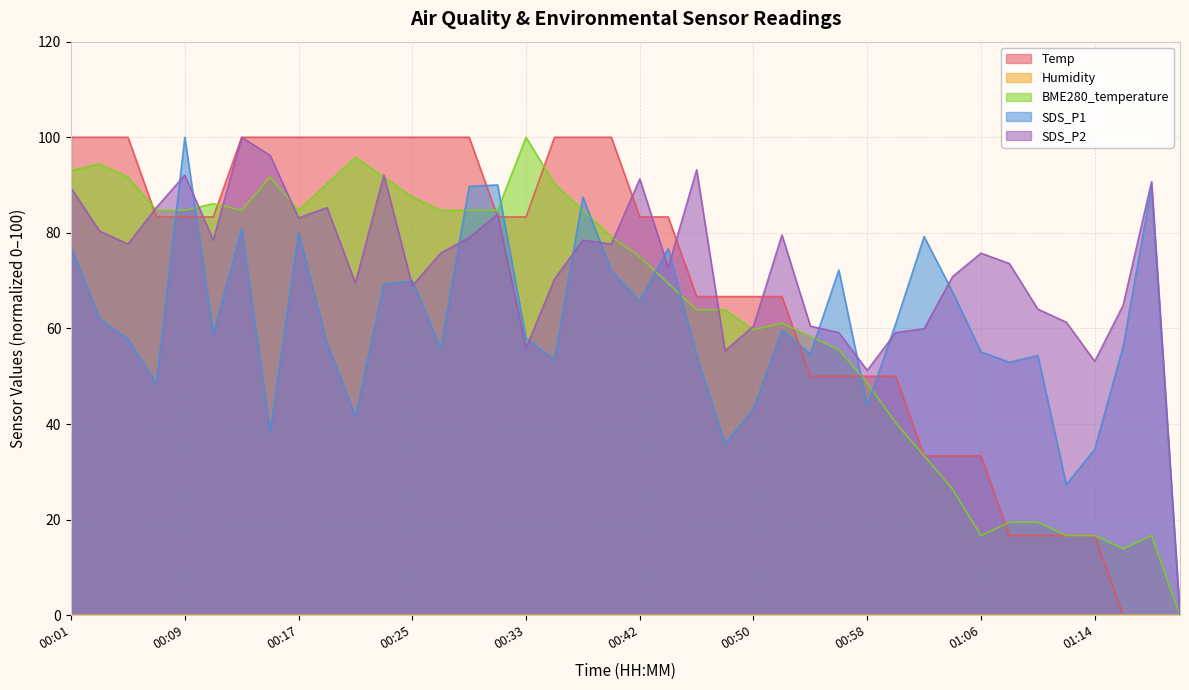

Between 00:09 and 00:19, which is larger?

00:19